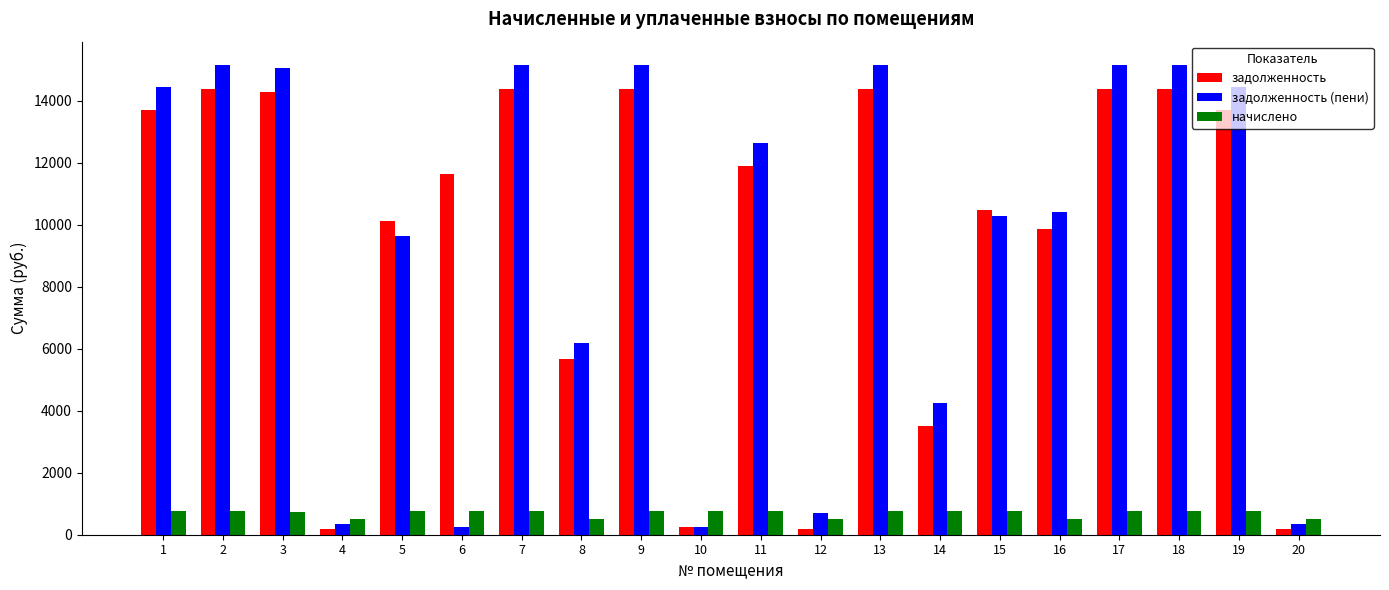

At which label is задолженность closest to 7281?

8